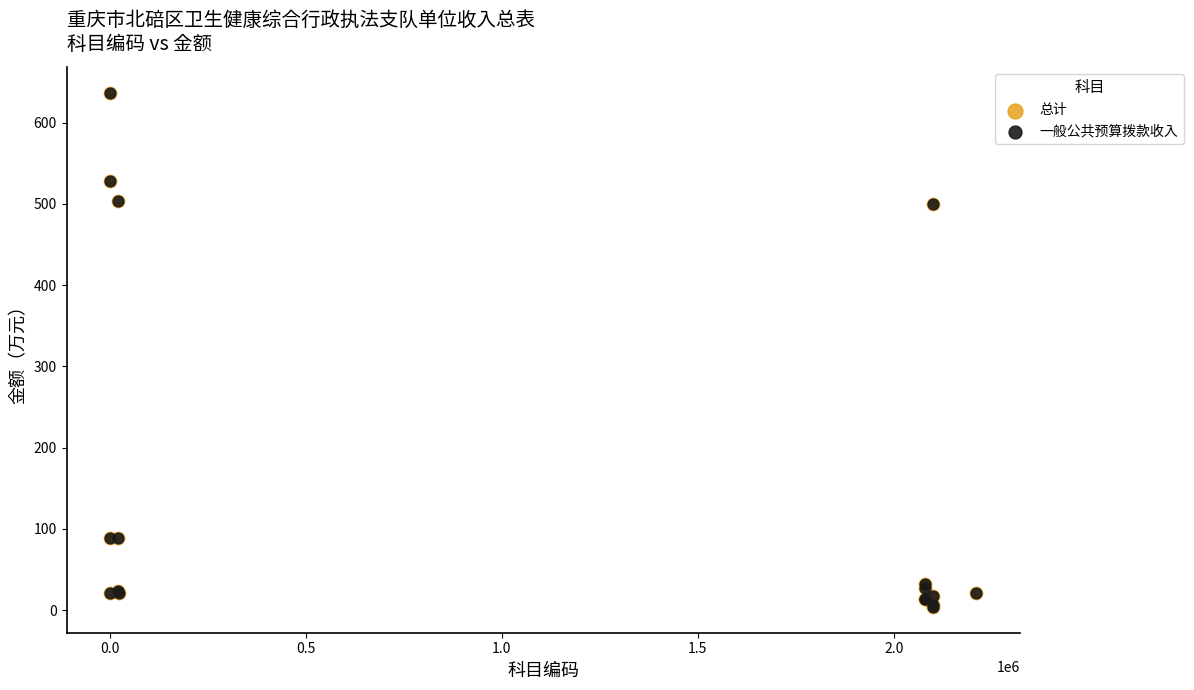

What are all the series names shown in the legend?

总计, 一般公共预算拨款收入